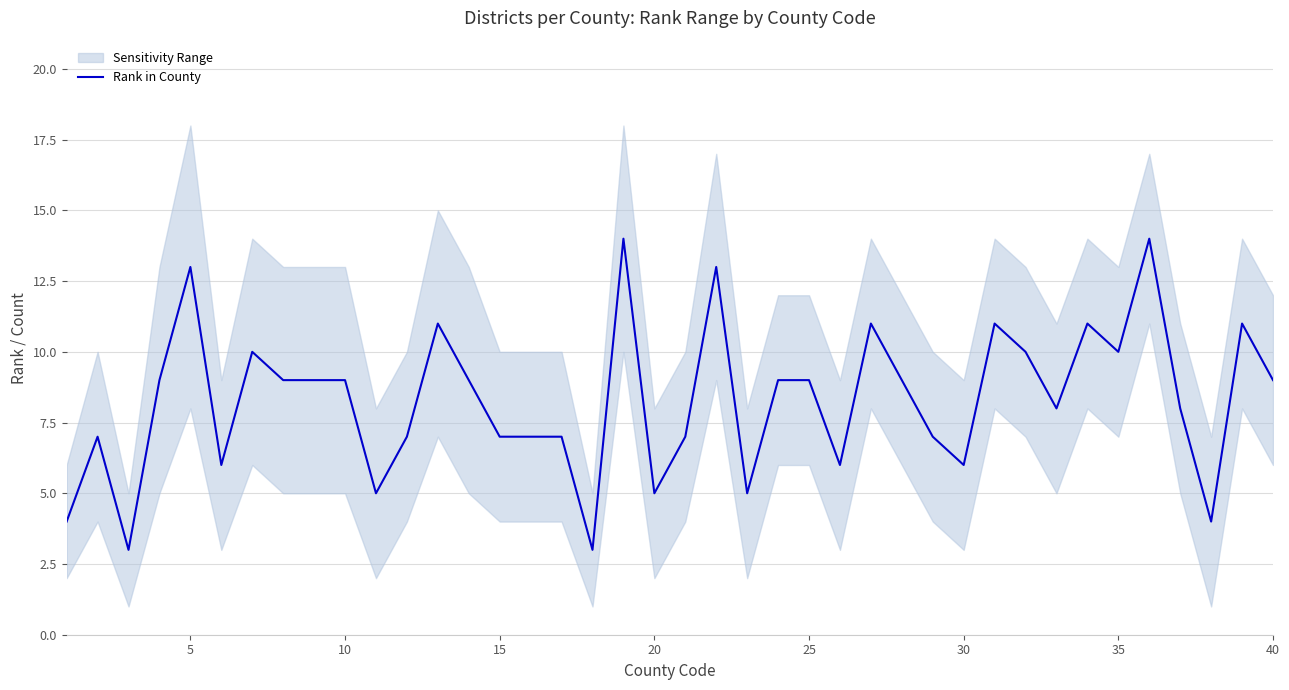

What is the lowest value of the Rank in County series?

3